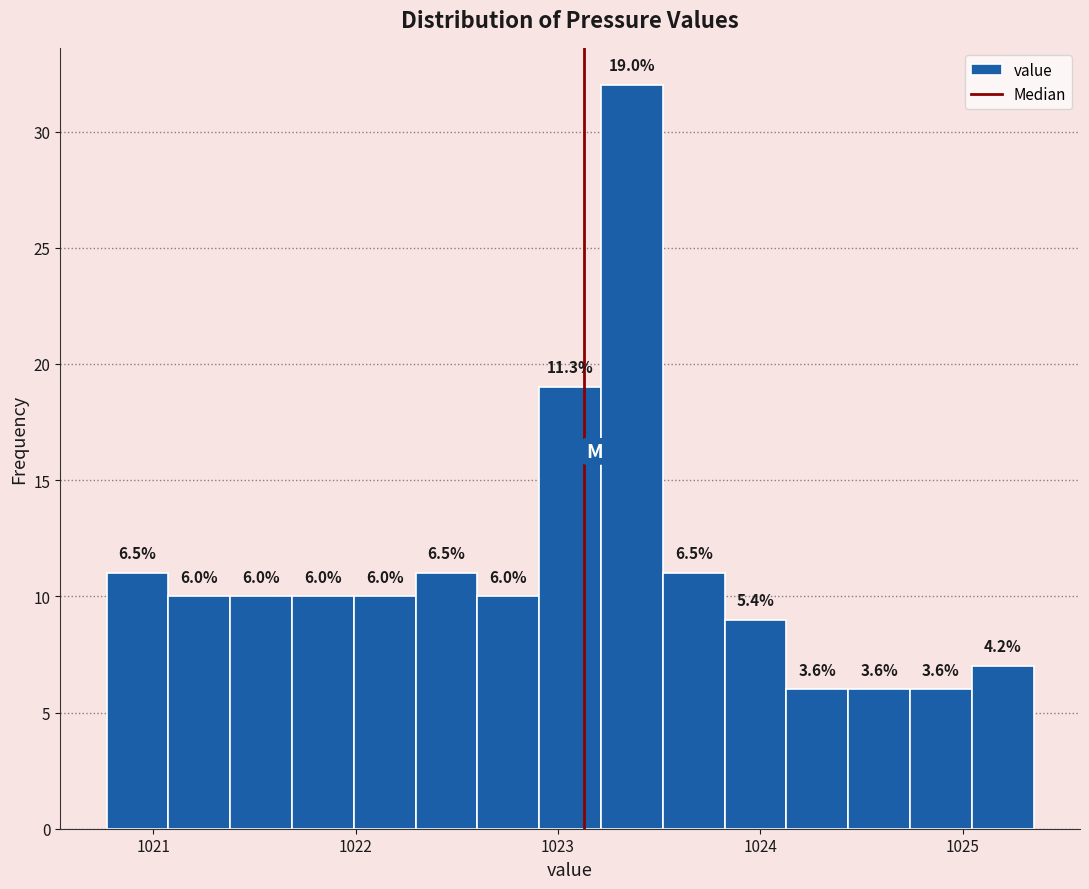

Around what value on the x-axis is the tallest bar? Give the approximate position of its centre, as read against the axis.

1023.4